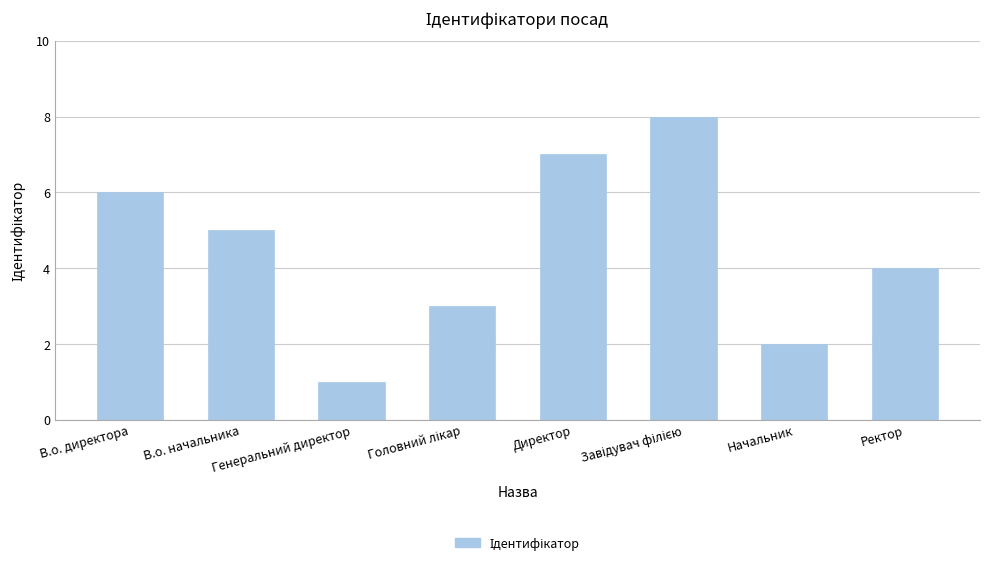

What is the minimum value shown in the chart?

1